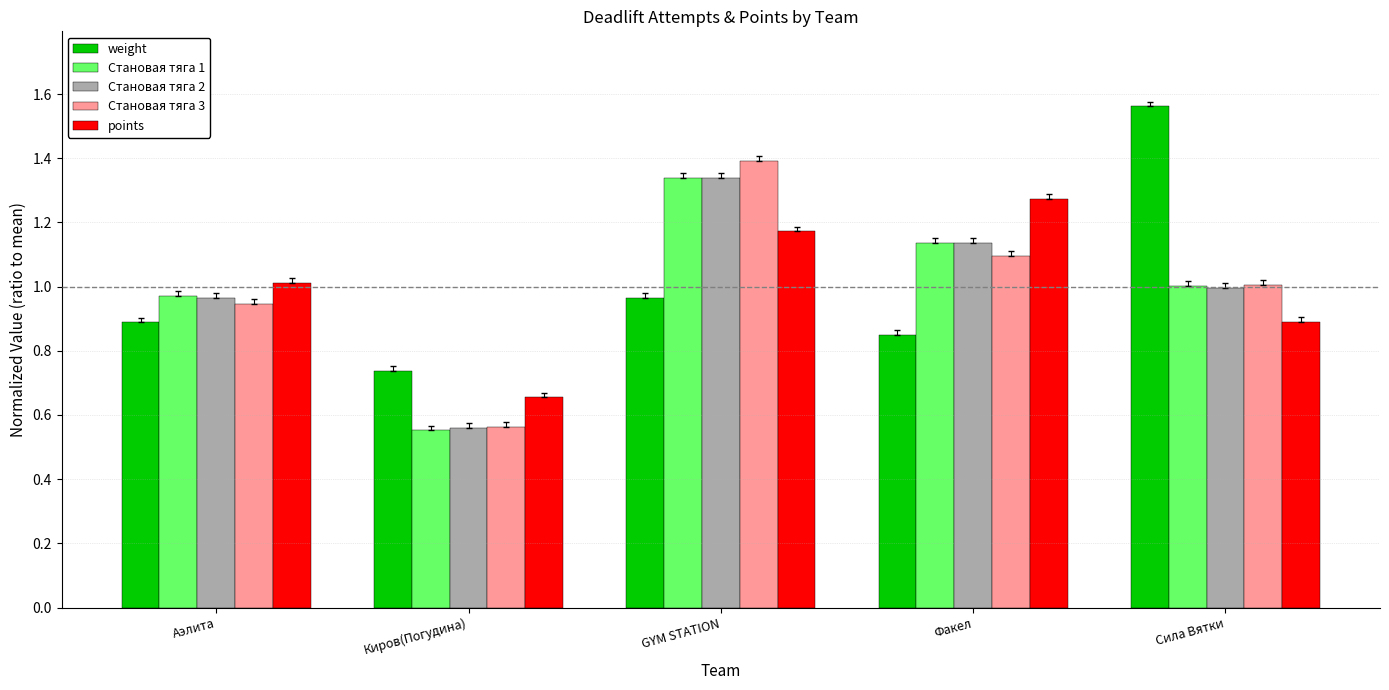

Rank the categories by weight value from highest to lowest.

Сила Вятки, GYM STATION, Аэлита, Факел, Киров(Погудина)